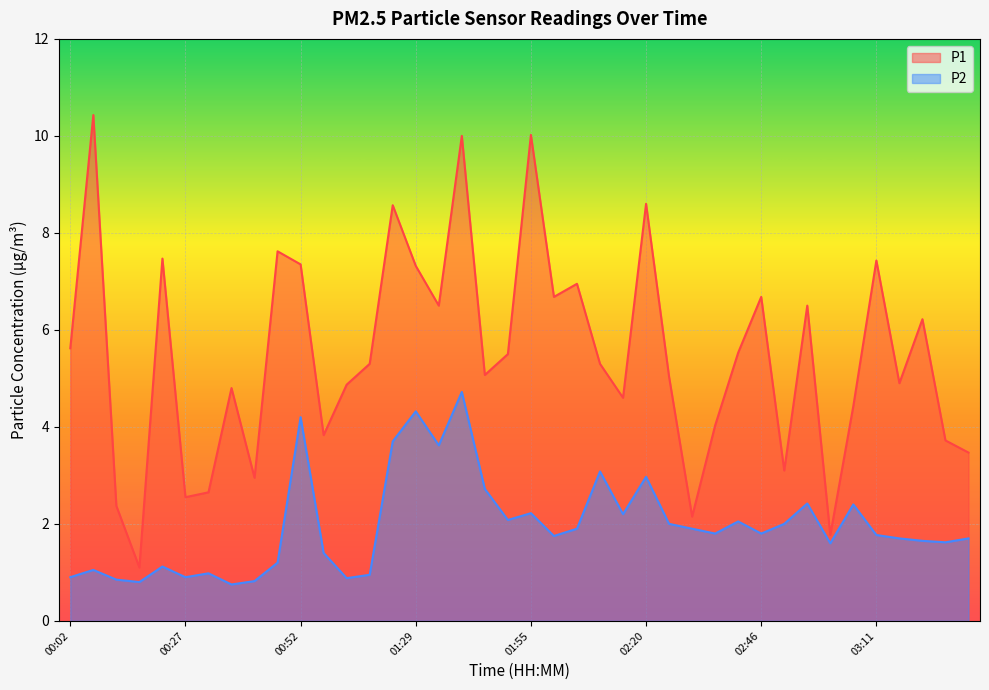

What is the difference between the P1 values at 01:55 and 00:22?

2.5